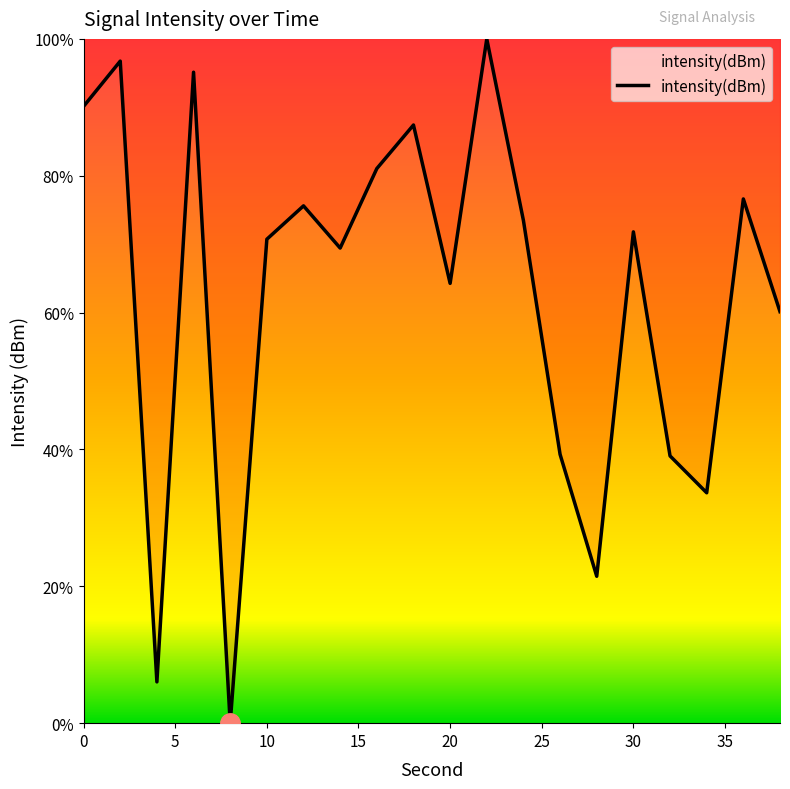

What is the greatest value displayed?

100.0